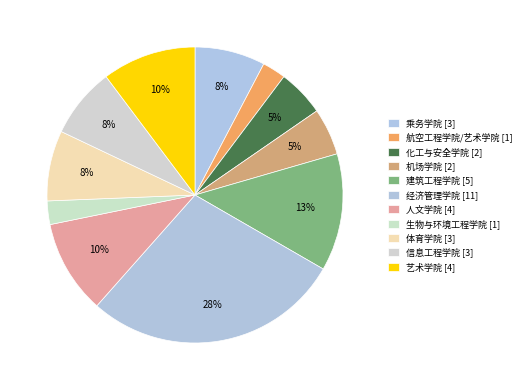

Count the number of slices in the pie.

11